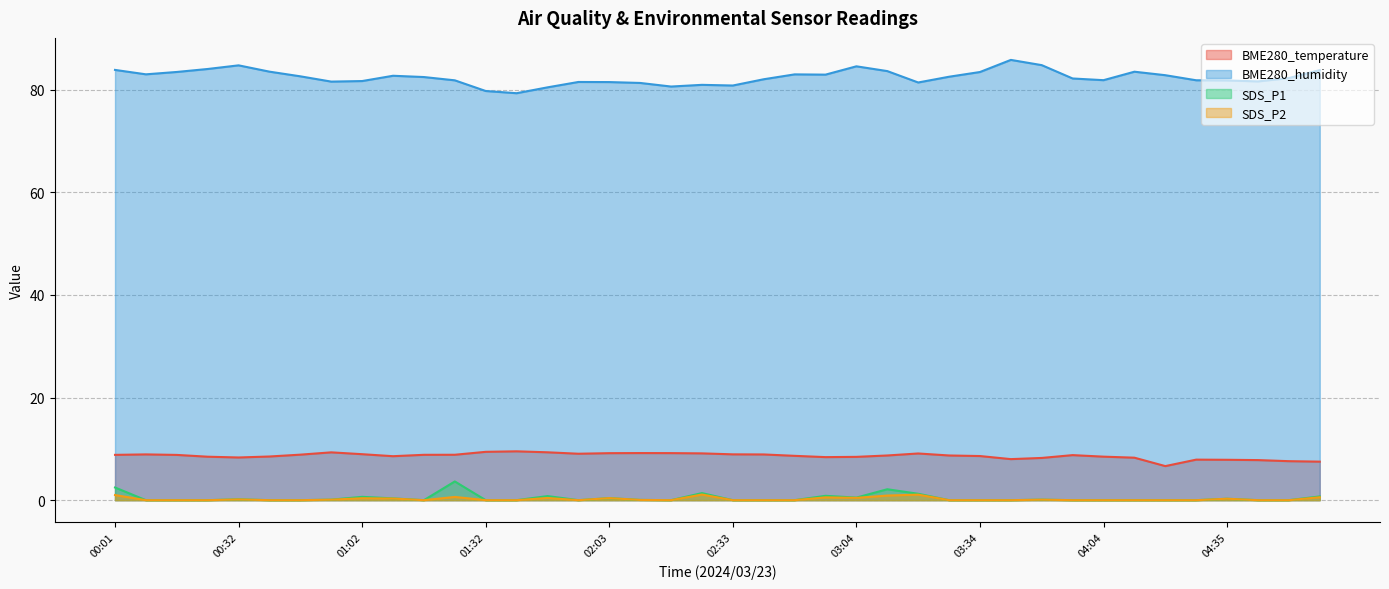

Between 02:48 and 04:58, which is larger?

02:48